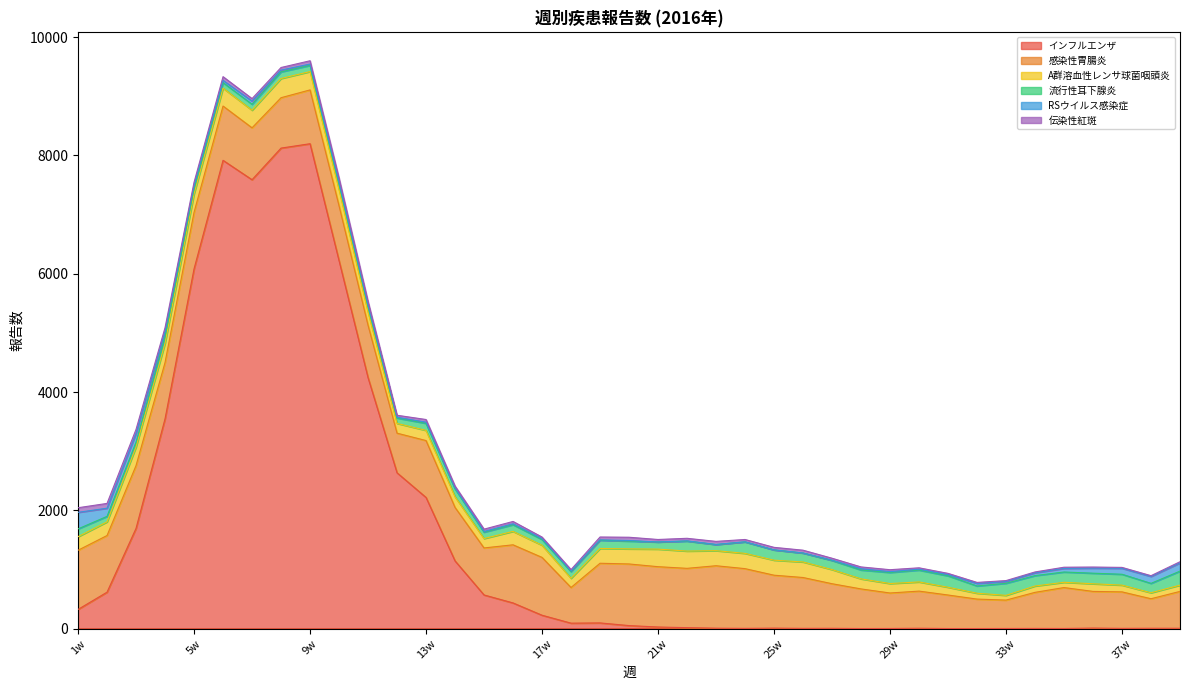

Where is RSウイルス感染症 nearest to the value 140?

39w